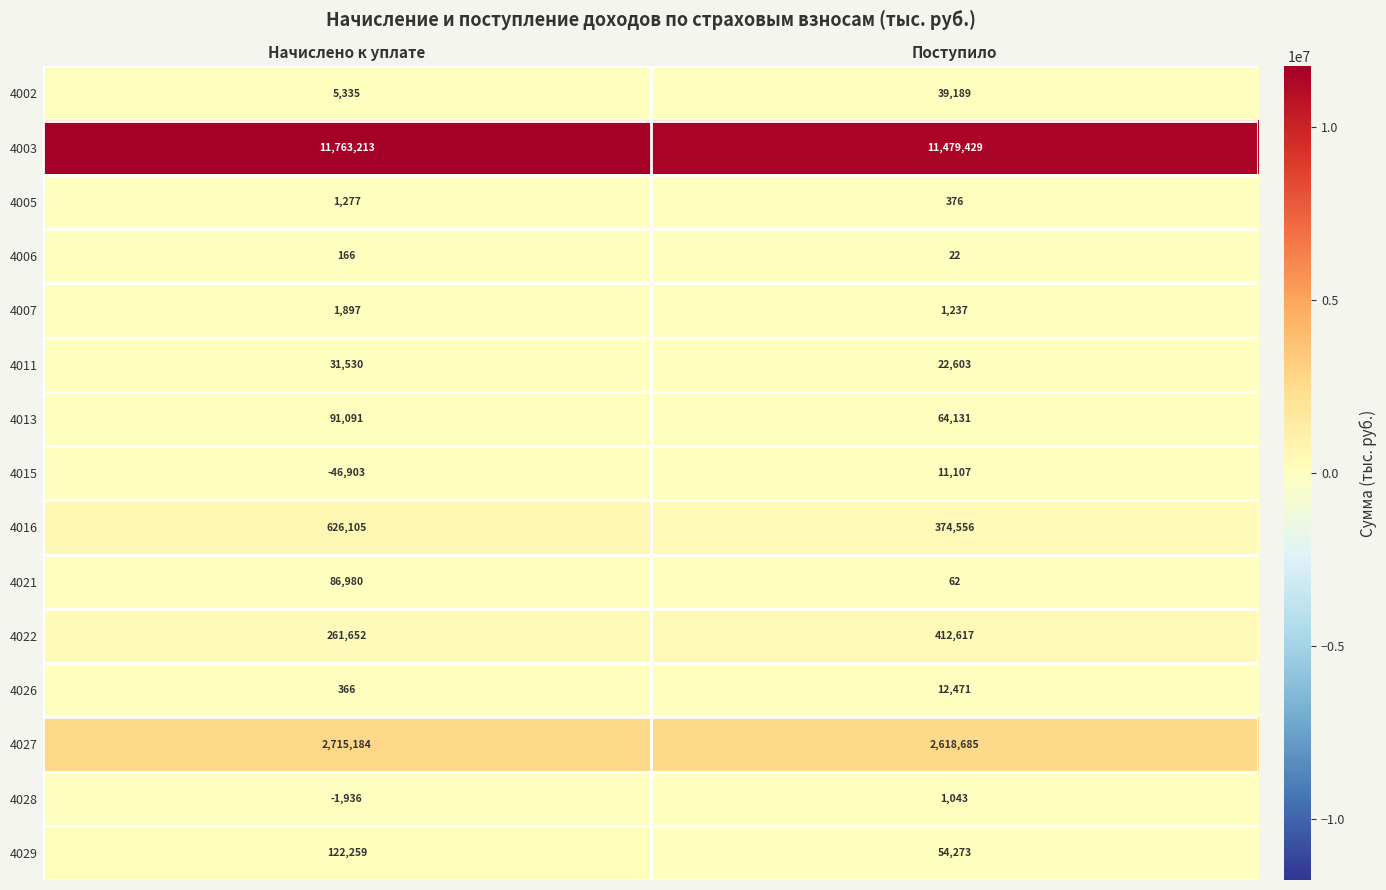

Reading left to right, extract all data points from this chart.

4002: 5335	39189
4003: 11763213	11479429
4005: 1277	376
4006: 166	22
4007: 1897	1237
4011: 31530	22603
4013: 91091	64131
4015: -46903	11107
4016: 626105	374556
4021: 86980	62
4022: 261652	412617
4026: 366	12471
4027: 2715184	2618685
4028: -1936	1043
4029: 122259	54273